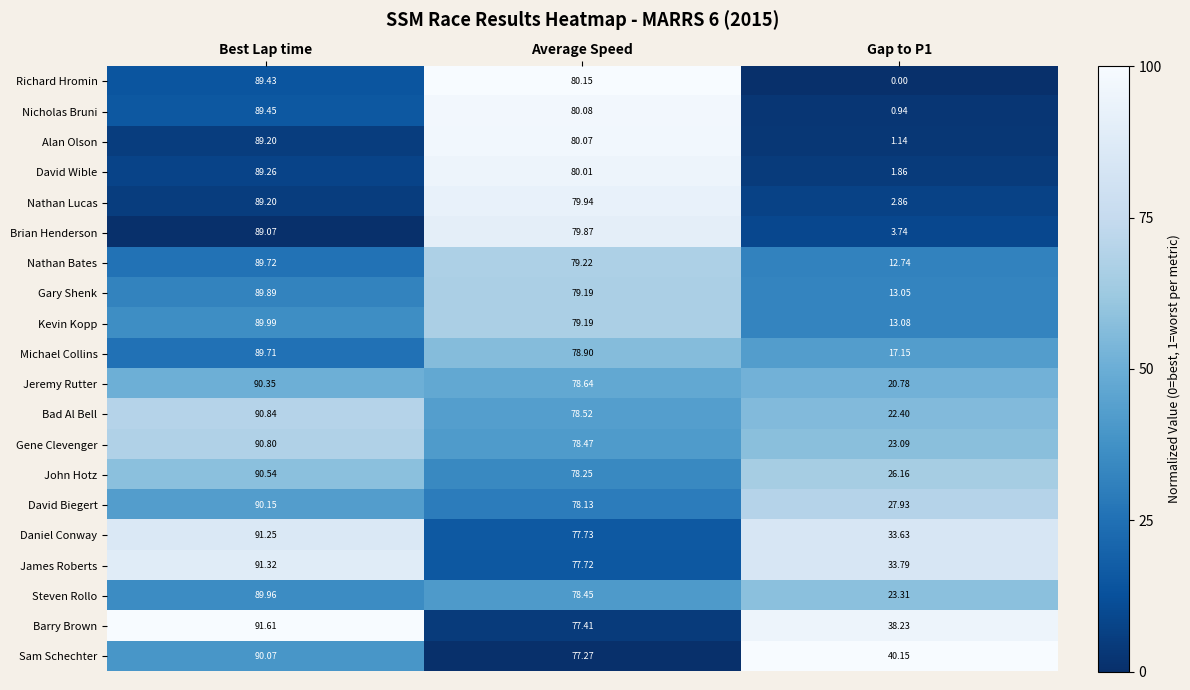

Between Average Speed and Gap to P1, which series saw the biggest shift?

Richard Hromin